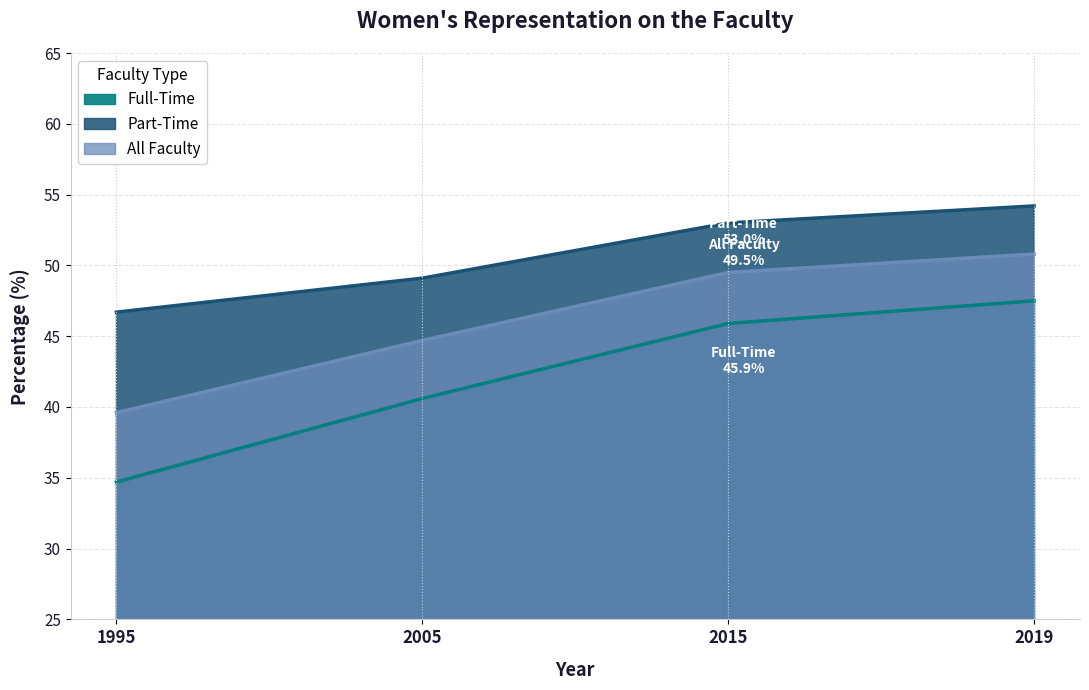

Does the chart have visible grid lines?

Yes